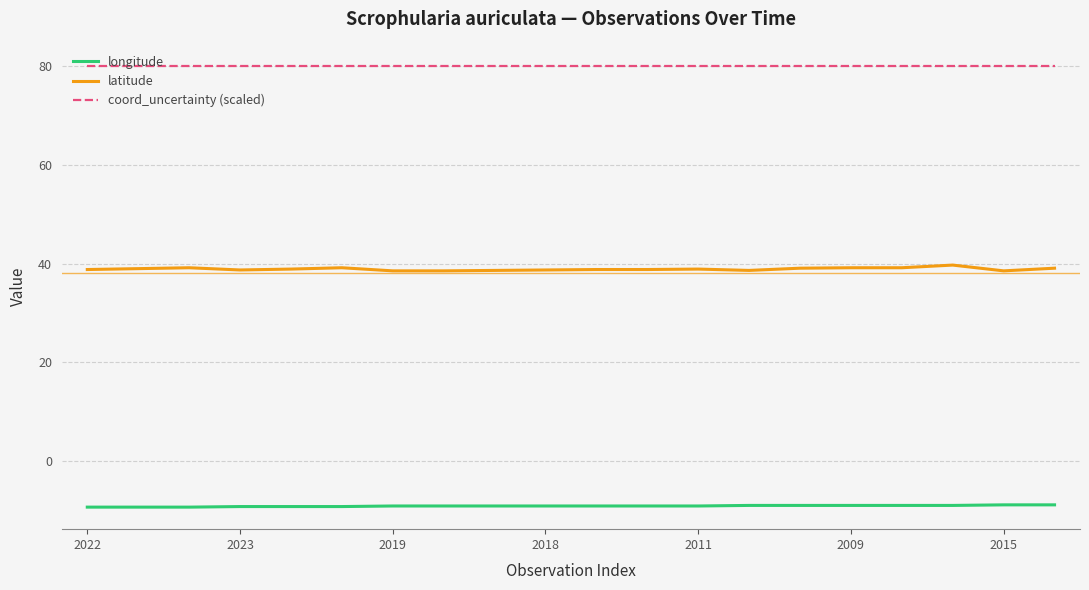

At how many categories does at least one series exceed 10?

20